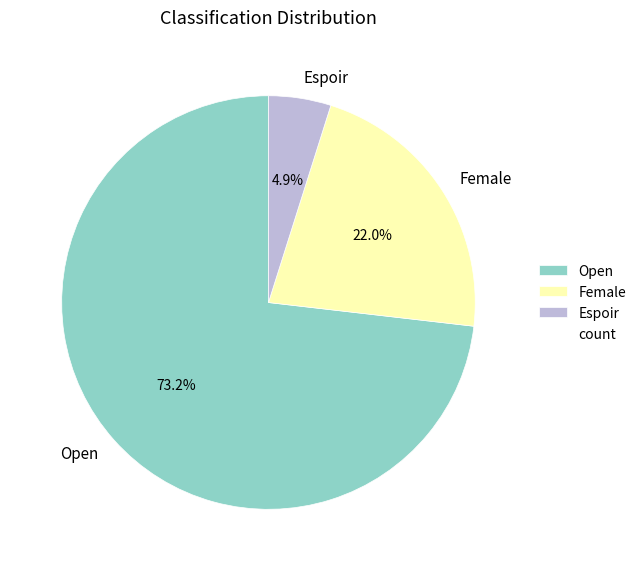

How many slices are in this pie chart?

3